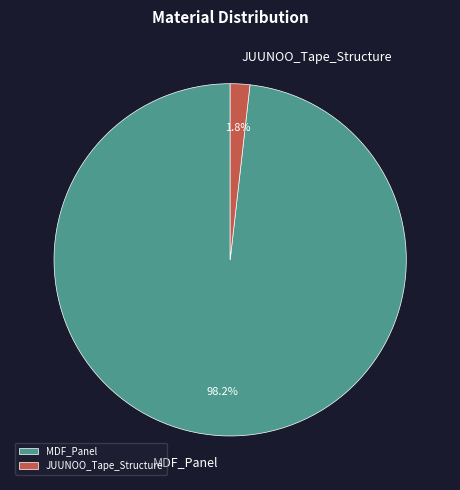

To the nearest percent, what percentage of the pie is MDF_Panel?

98%